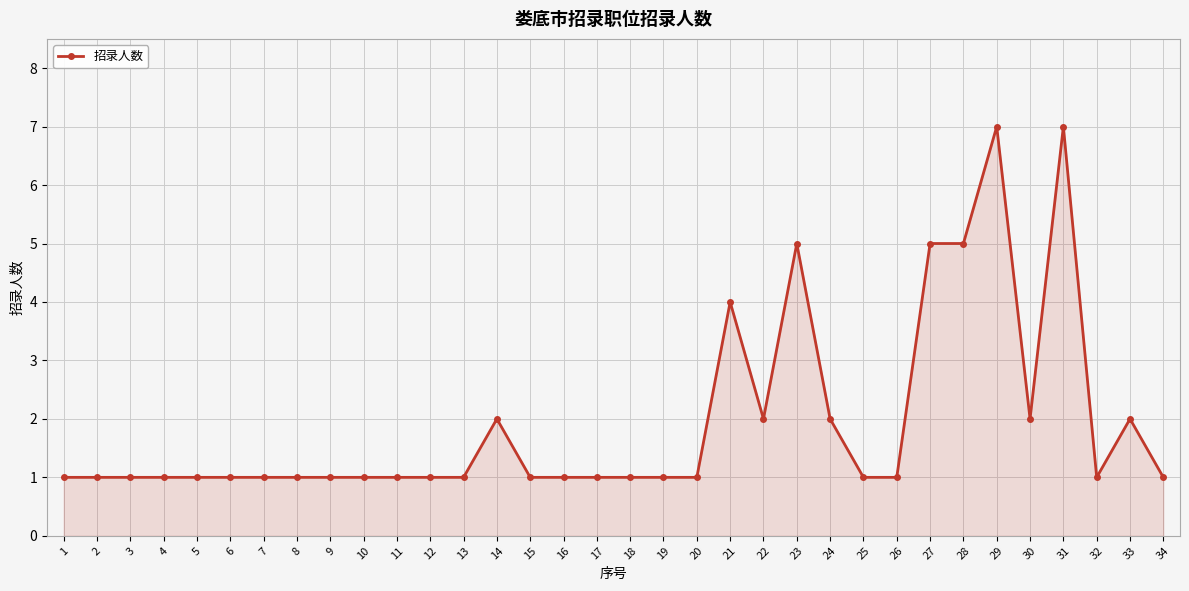

What is the value of the 7th point from the left?

1